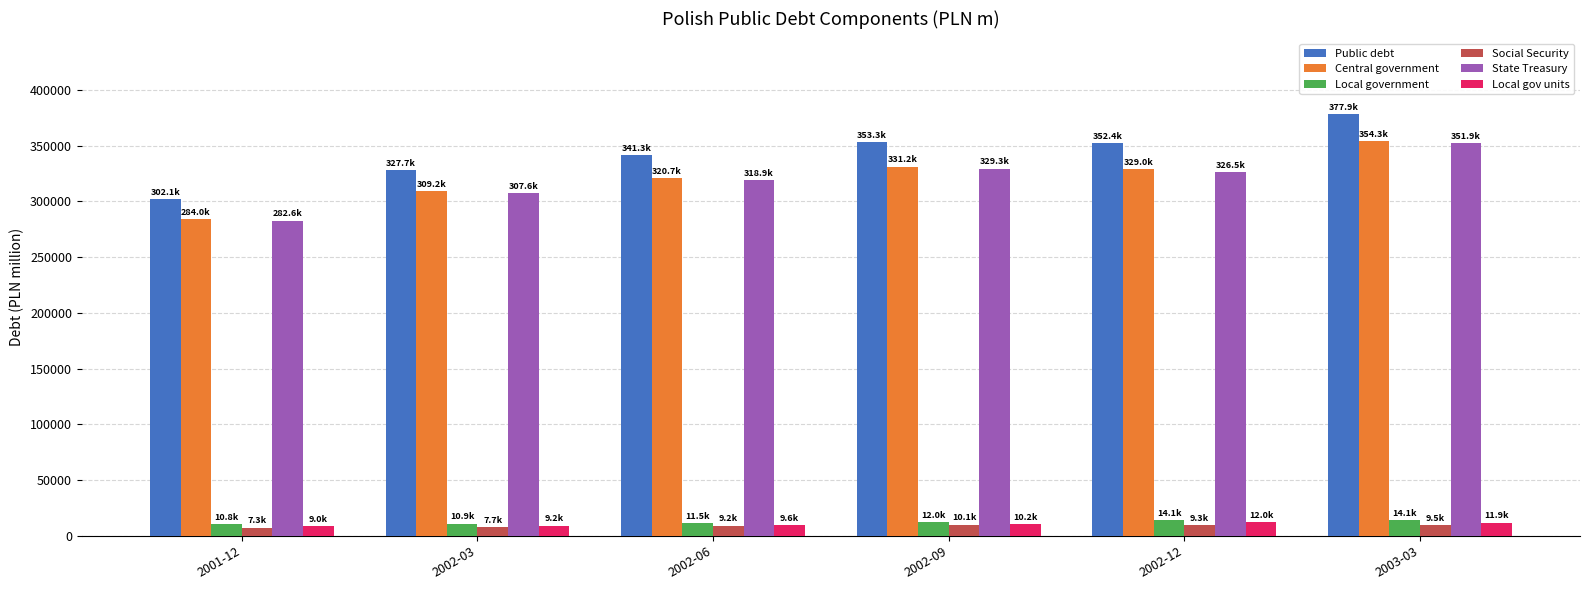

What is the total value across all series at 2002-06?

1011263.4